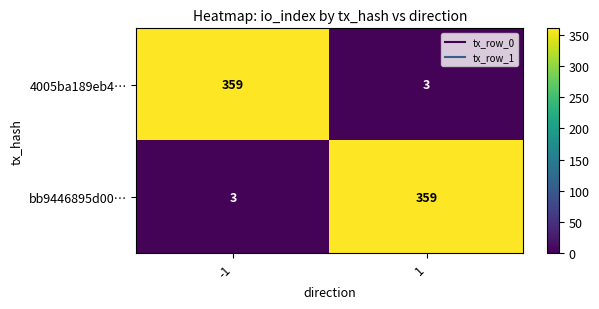

What is the total value across all series at 1?

362